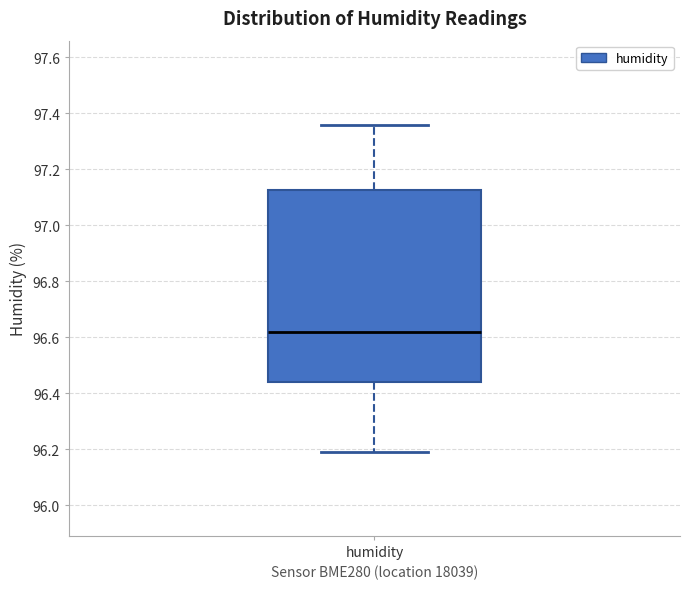

Transcribe this box plot: give where the median line is, the range the box spans, and where the two whiskers end, as read against the y-axis. The values are not printed on the chart, so give them approximately, as read against the axis.

median 96.62, box 96.44 to 97.12, whiskers 96.20 to 97.36